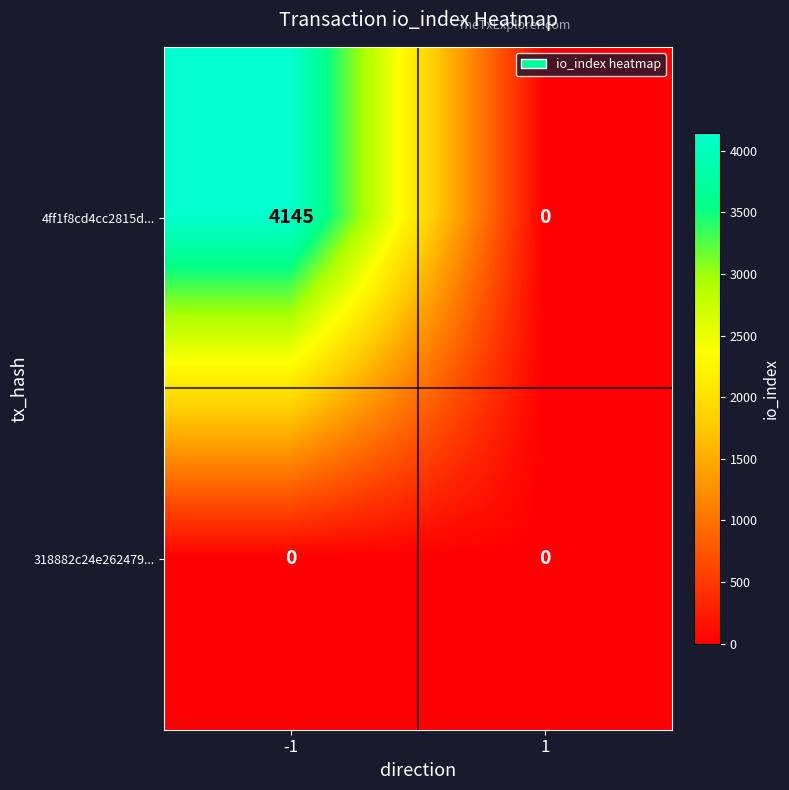

Reading left to right, what are all the values shown in this chart?

4ff1f8cd4cc2815d...: 4145	0
318882c24e262479...: 0	0